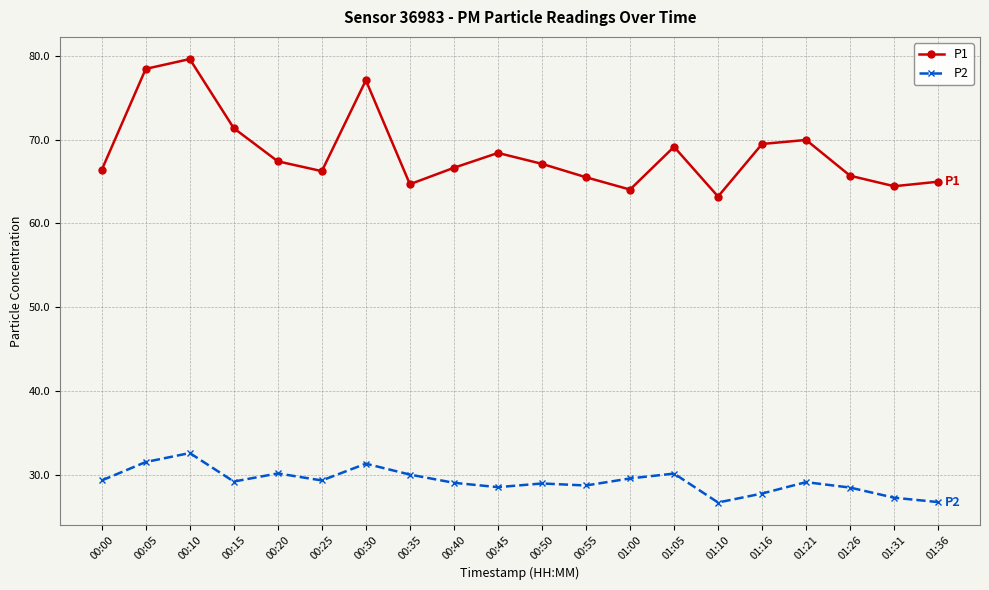

What is the difference between the maximum and minimum values in the P2 series?

5.9